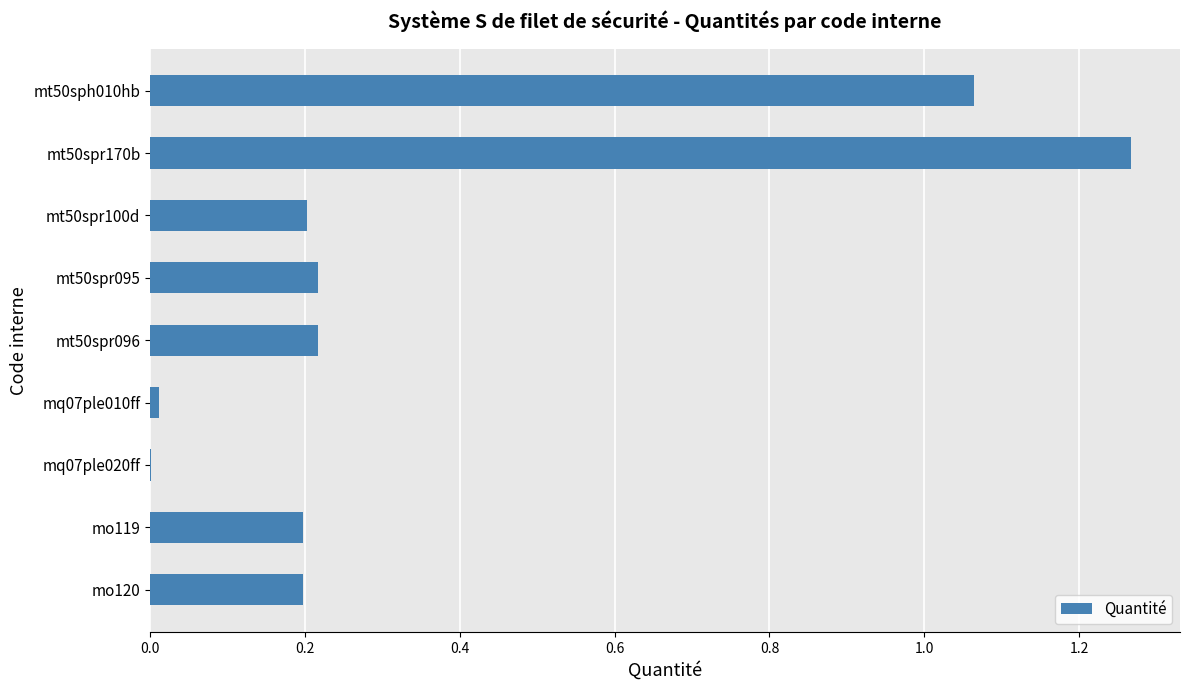

What is the sum of all values?

3.4